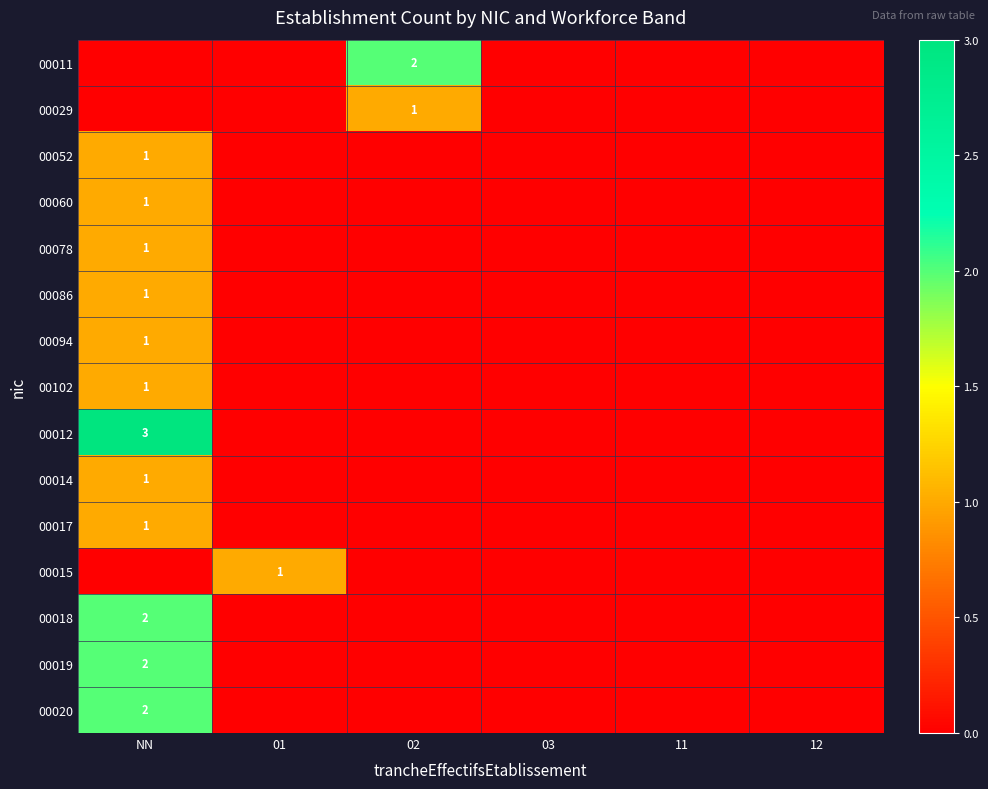

Rank the series by their maximum value, from highest to lowest.

00012, 00011, 00018, 00019, 00020, 00029, 00052, 00060, 00078, 00086, 00094, 00102, 00014, 00017, 00015